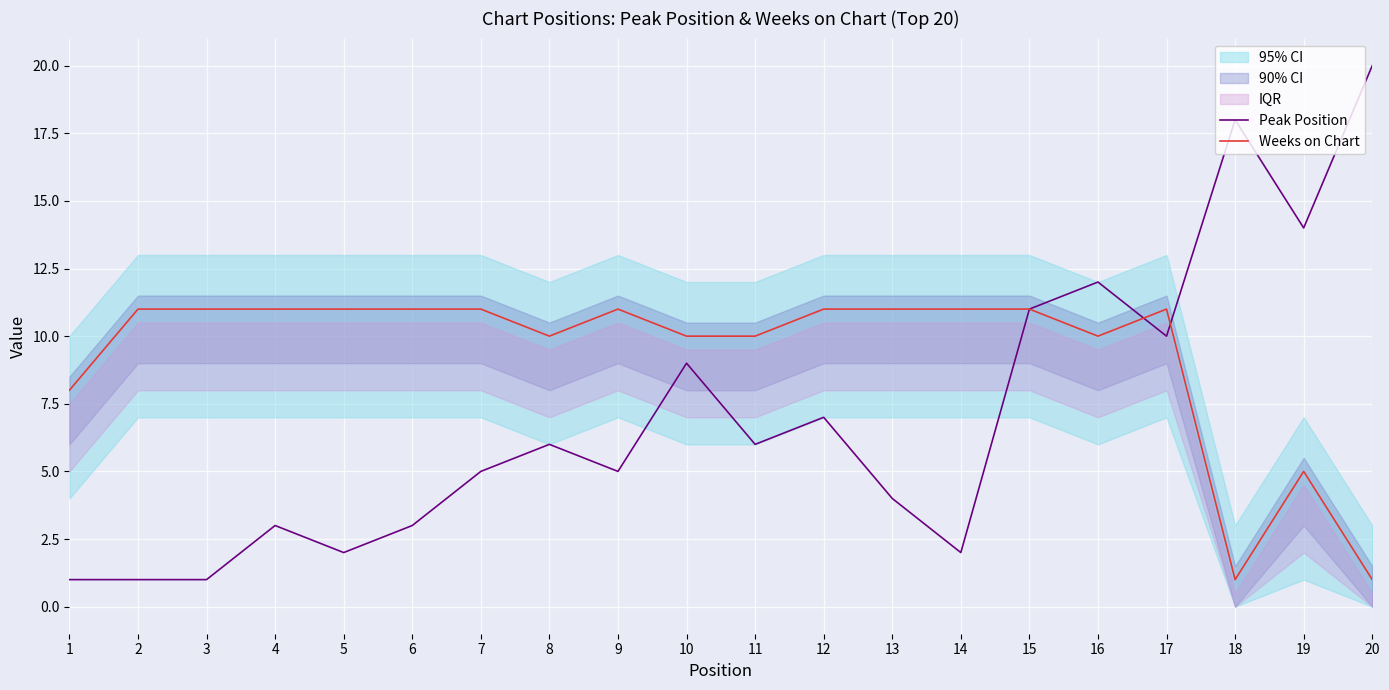

Which series has the largest range (max minus min)?

Peak Position